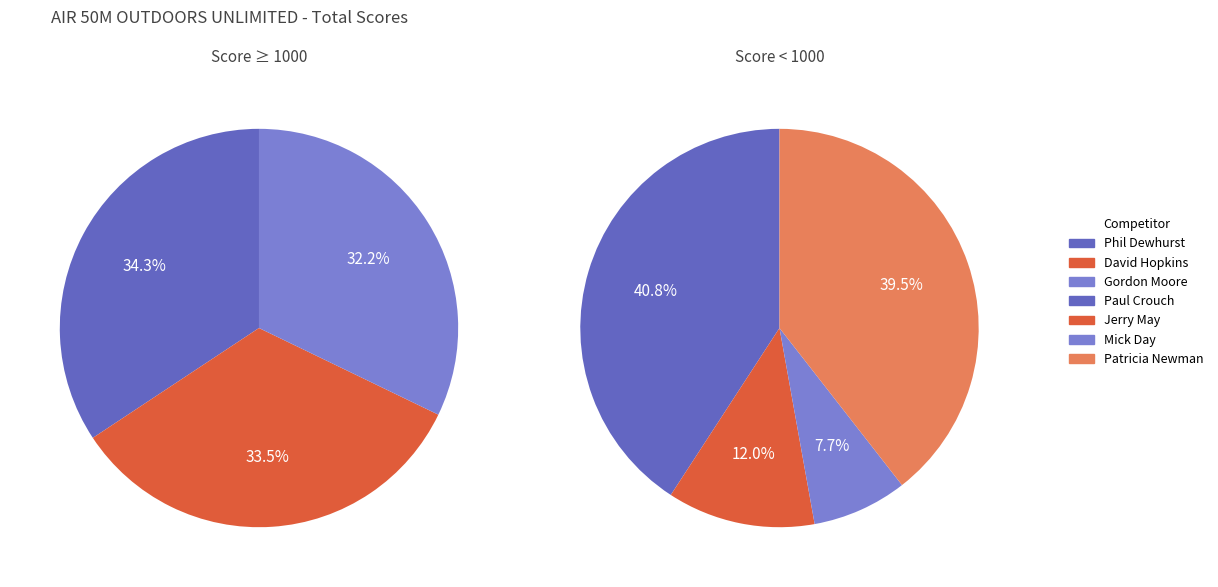

Which has a higher value, Jerry May or Mick Day?

Jerry May